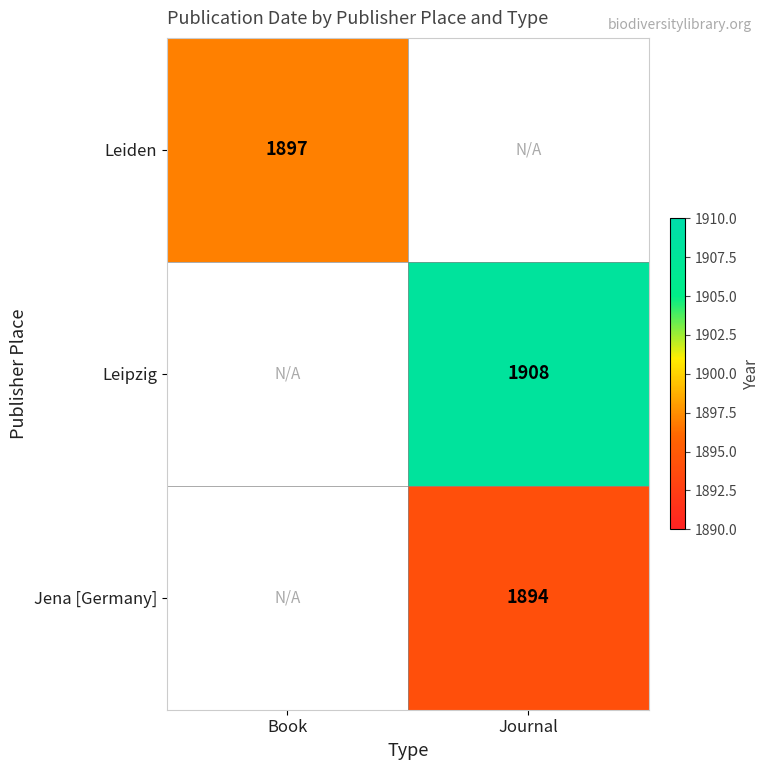

True or false: Jena [Germany] has a value of 3037 at Journal.

False